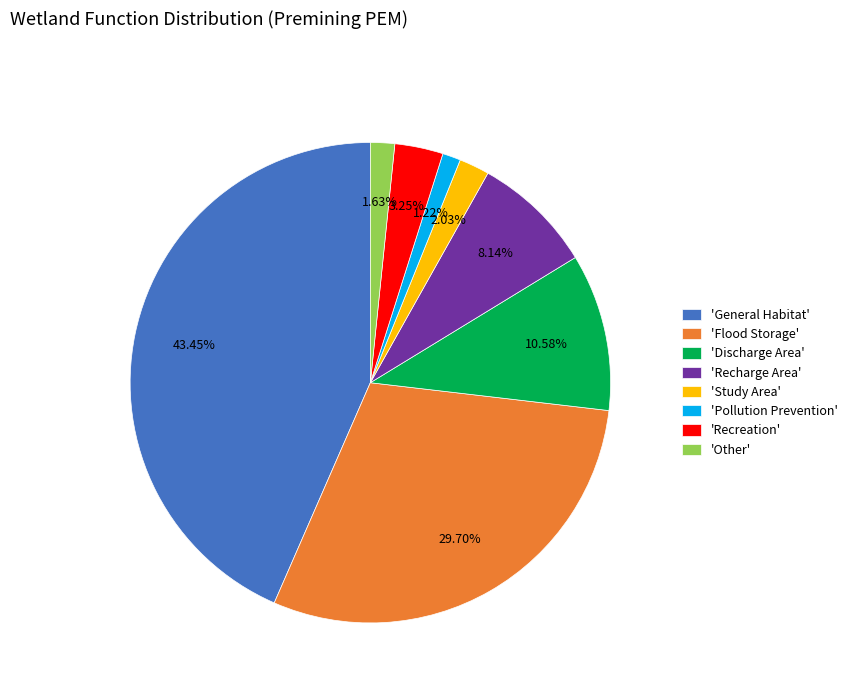

How many slices are in this pie chart?

8